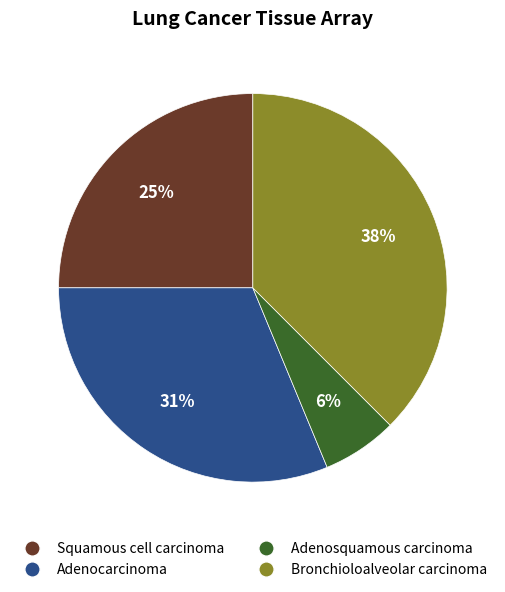

Combined, do Squamous cell carcinoma and Bronchioloalveolar carcinoma account for over 50%?

Yes